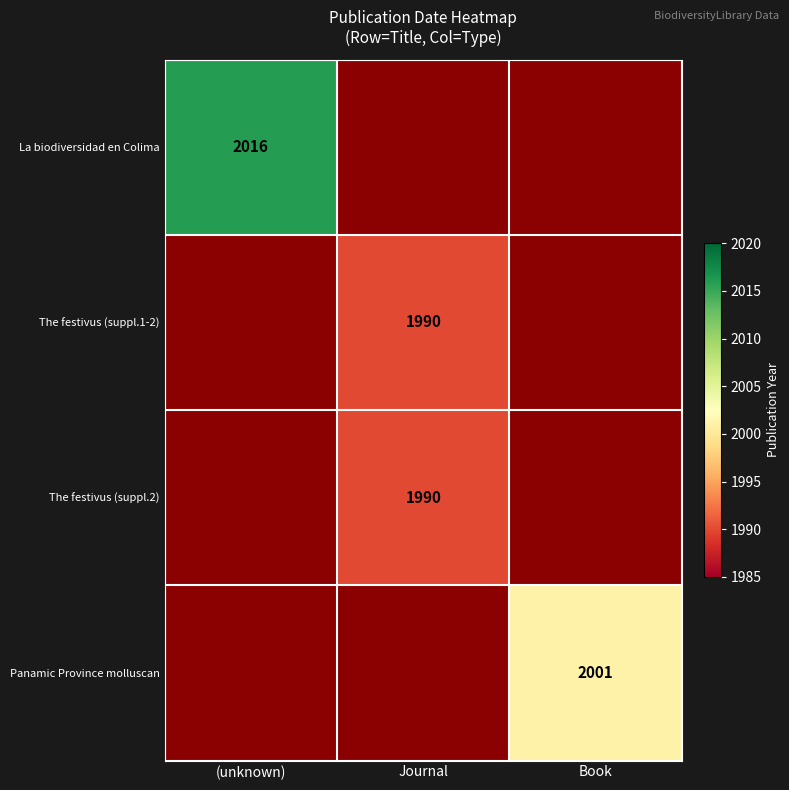

Is it true that The festivus (suppl.1-2) equals 1990.0 at Journal?

True